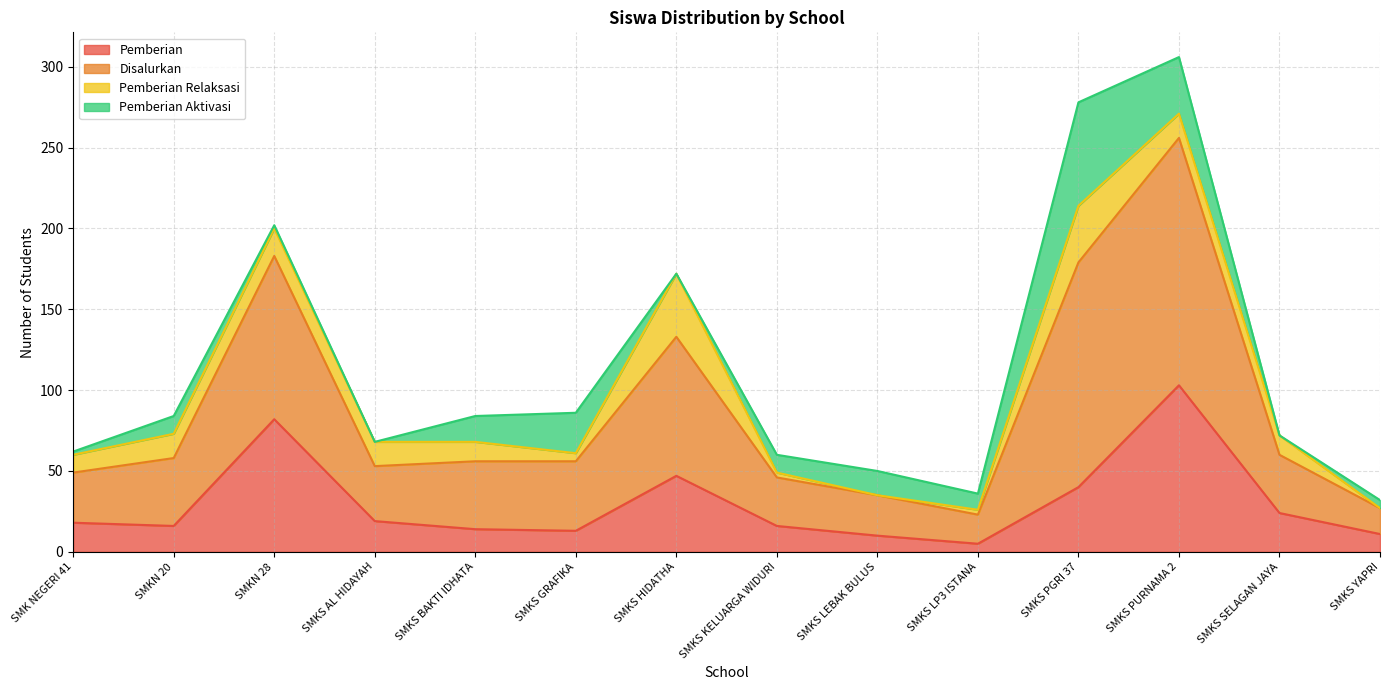

At which category is the sum across all series the highest?

SMKS PURNAMA 2